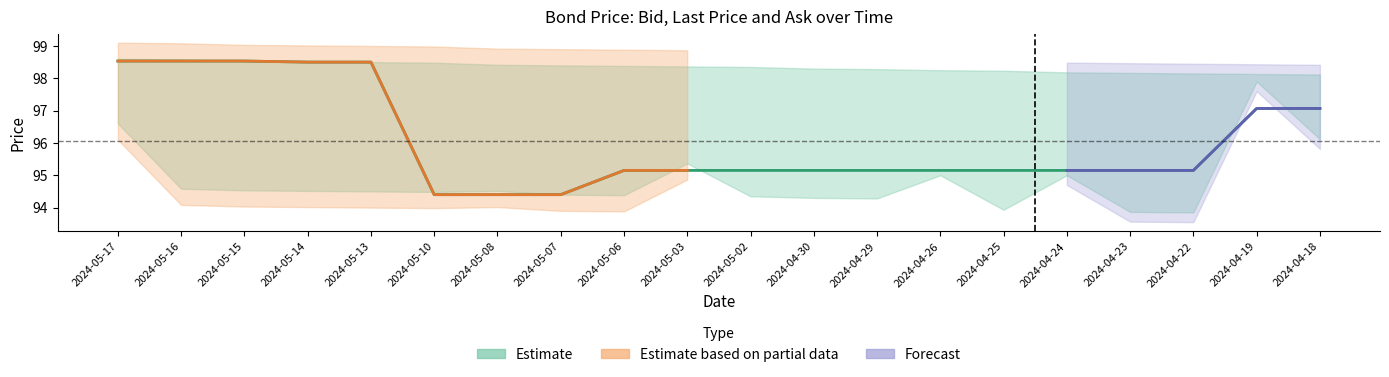

True or false: the data shows 44.5 at 2024-05-06.

False